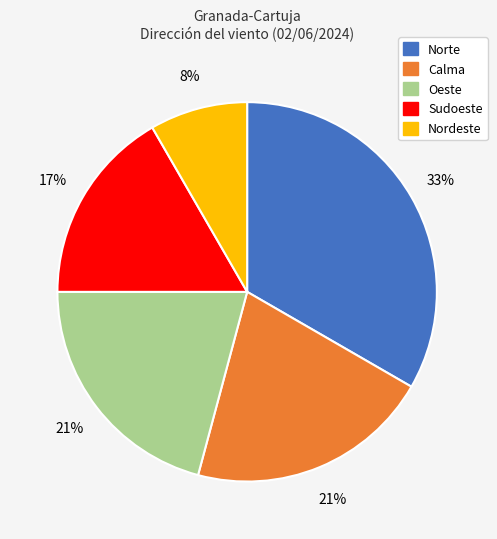

To the nearest percent, what percentage of the pie is Calma?

21%